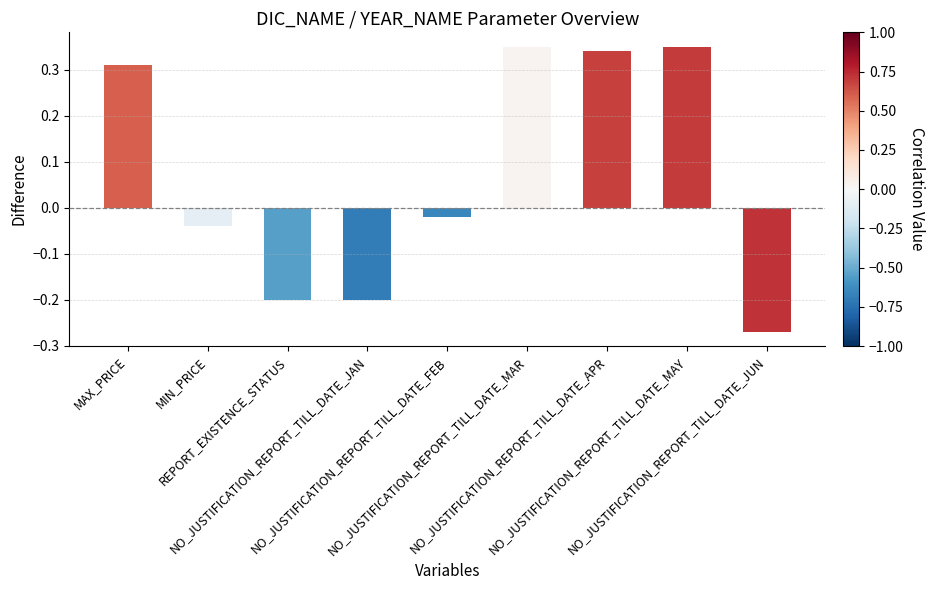

What is the difference between the maximum and minimum values?

0.6